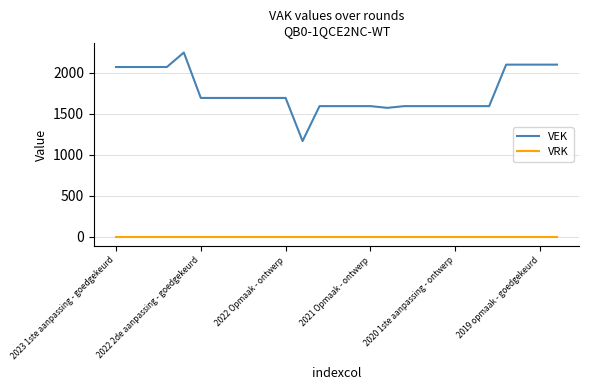

Rank the series by their average value, from highest to lowest.

VEK, VRK